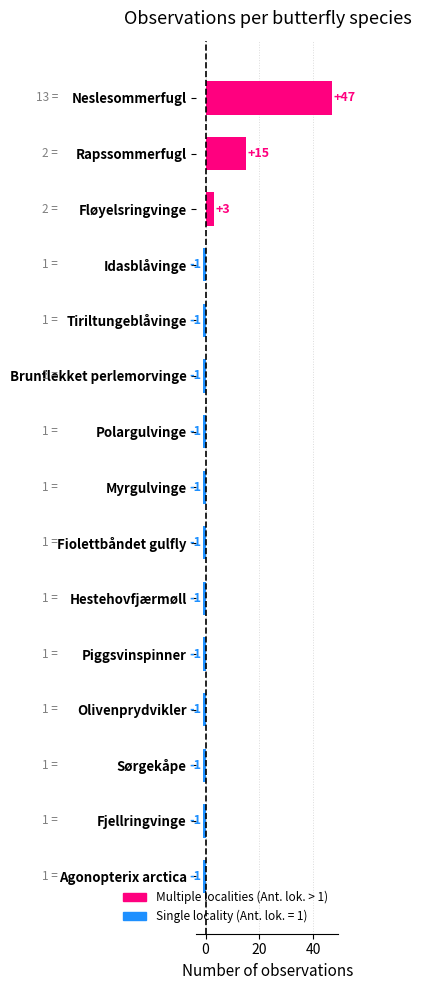

At which label is the value closest to 23?

Rapssommerfugl